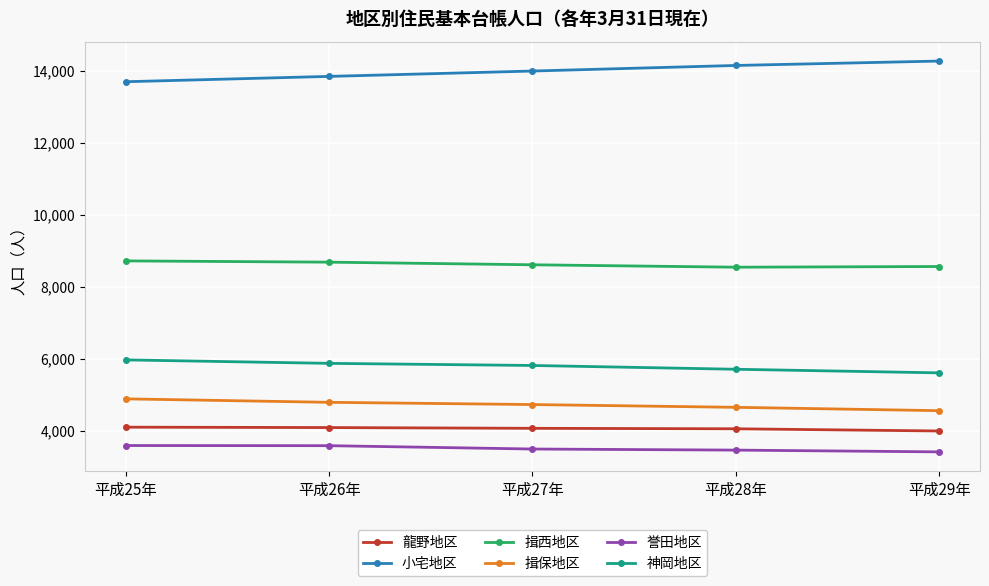

List the series in order of their peak value, lowest first.

誉田地区, 龍野地区, 揖保地区, 神岡地区, 揖西地区, 小宅地区